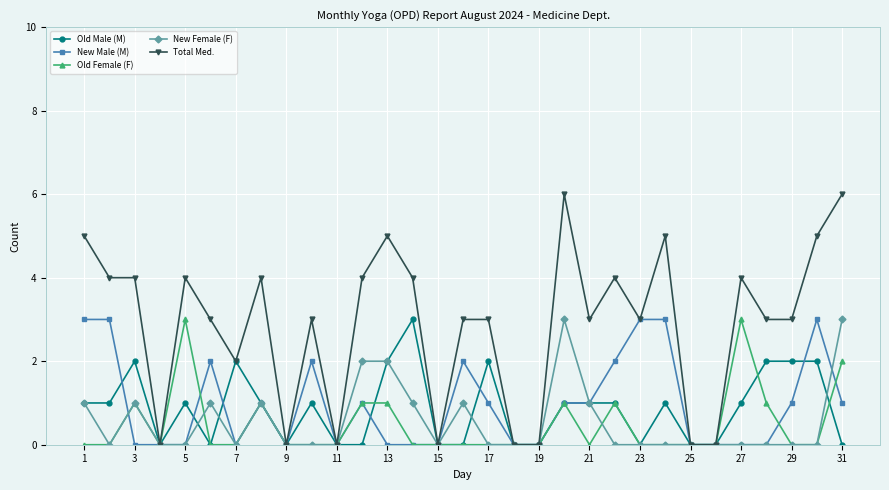

How many categories are shown in the chart?

31